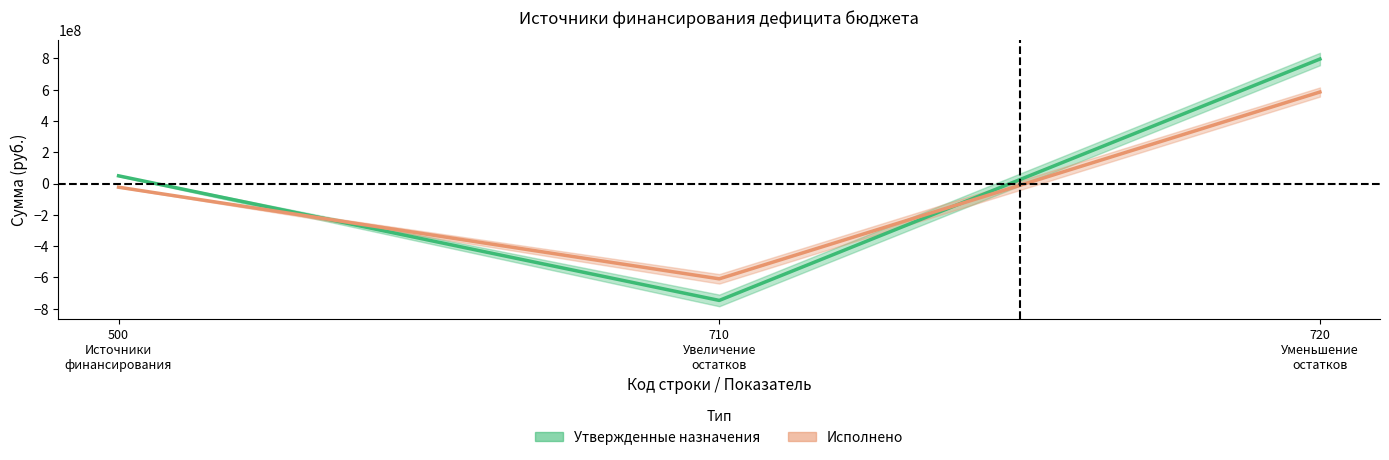

How many distinct data groups are displayed?

2